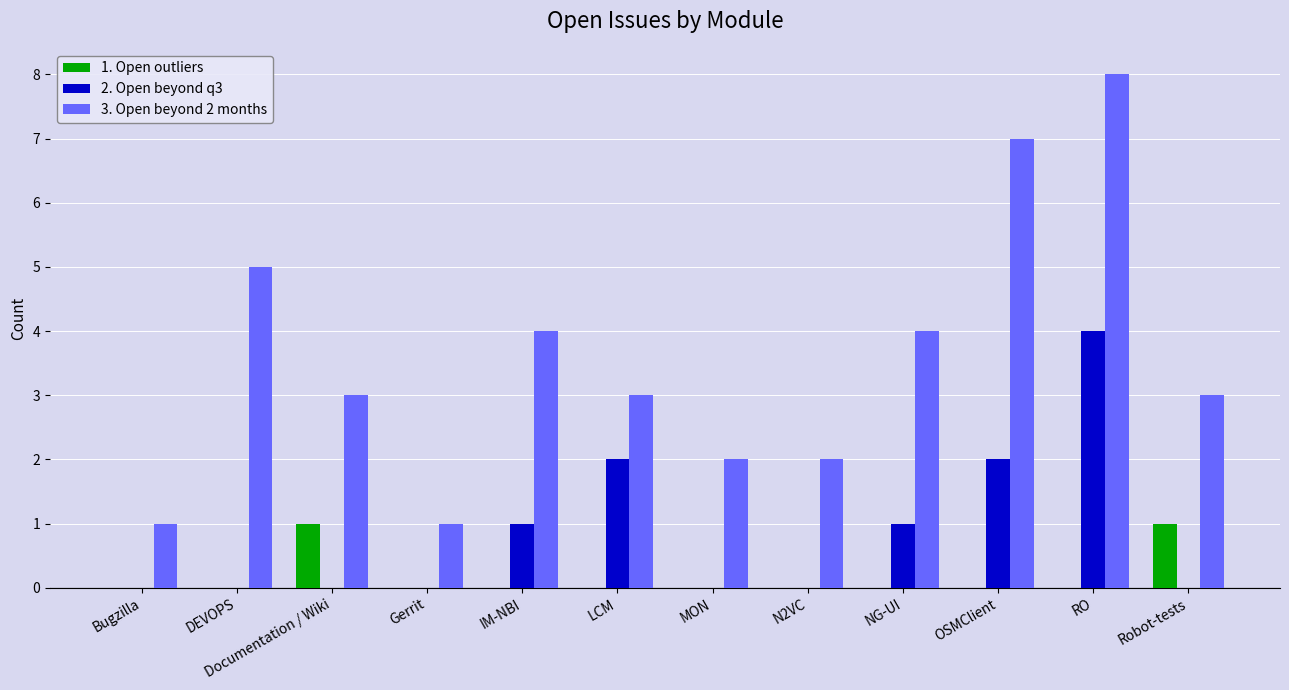

What is the average value of the 2. Open beyond q3 series?

1